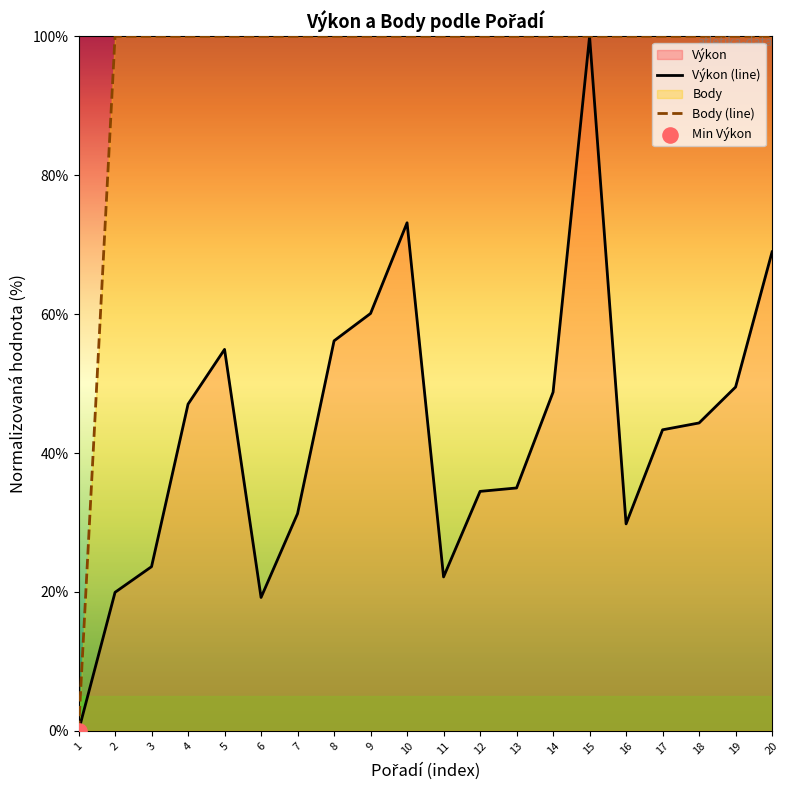

Which series contains the highest Y value?

Výkon